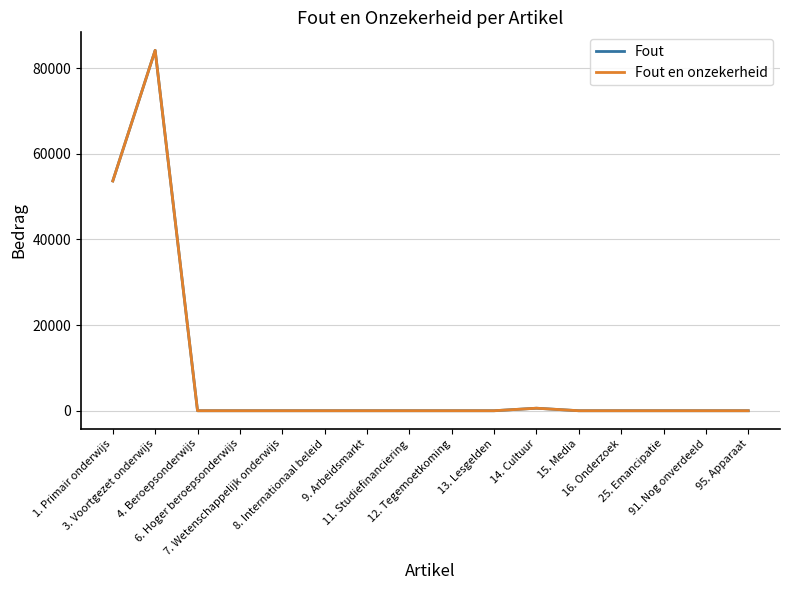

Where is Fout en onzekerheid nearest to the value 42092?

1. Primair onderwijs